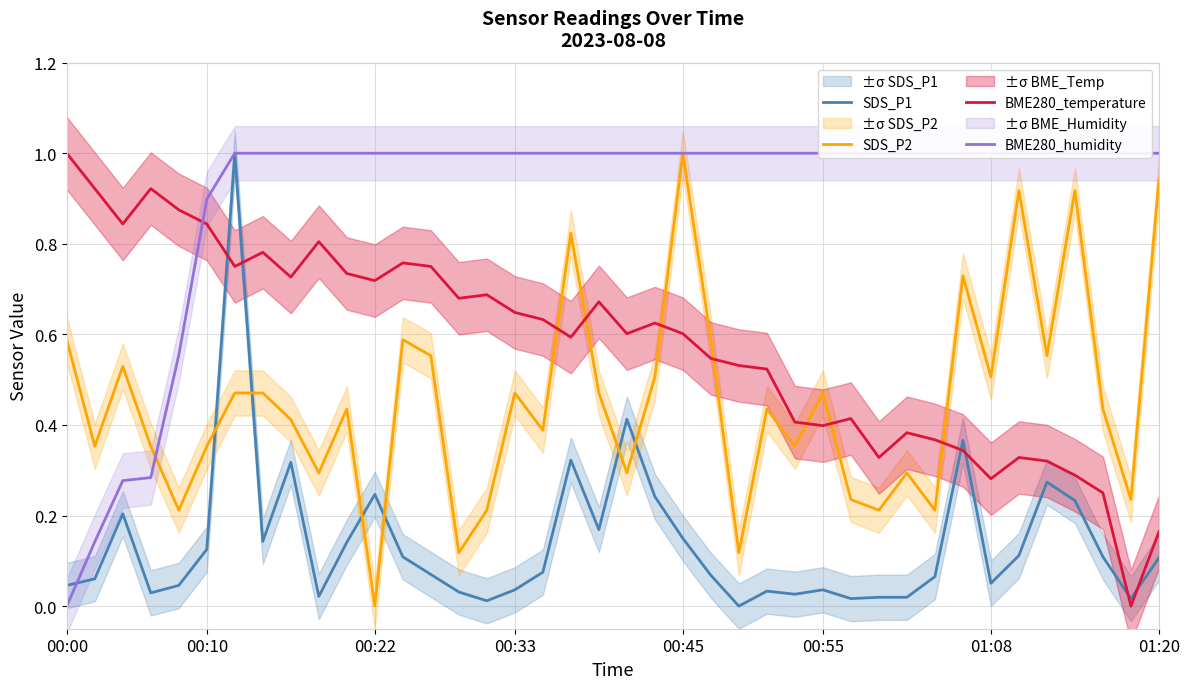

How many intersections are there between SDS_P2 and BME280_temperature?

7